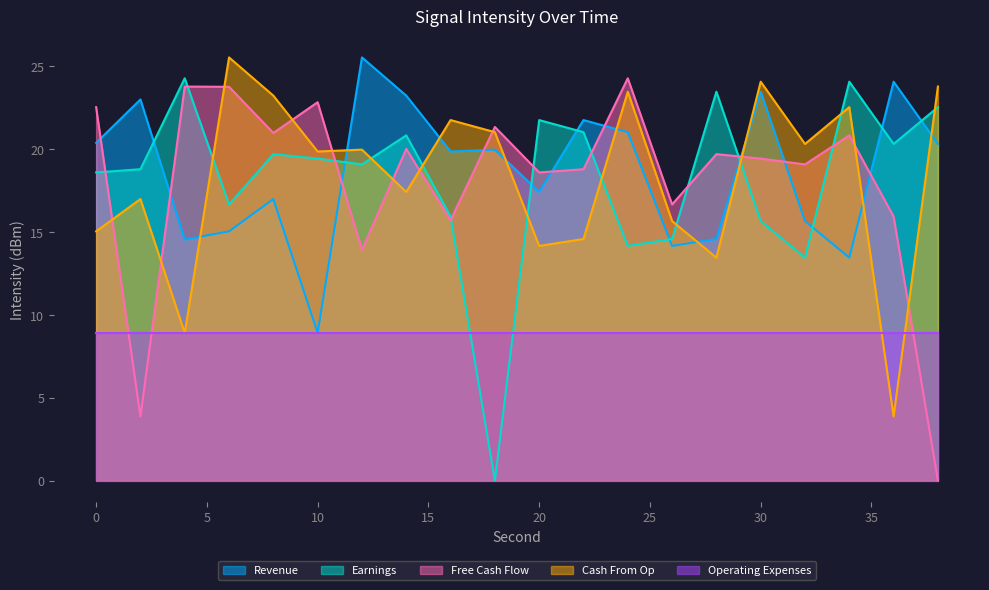

What are all the series names shown in the legend?

Revenue, Earnings, Free Cash Flow, Cash From Op, Operating Expenses